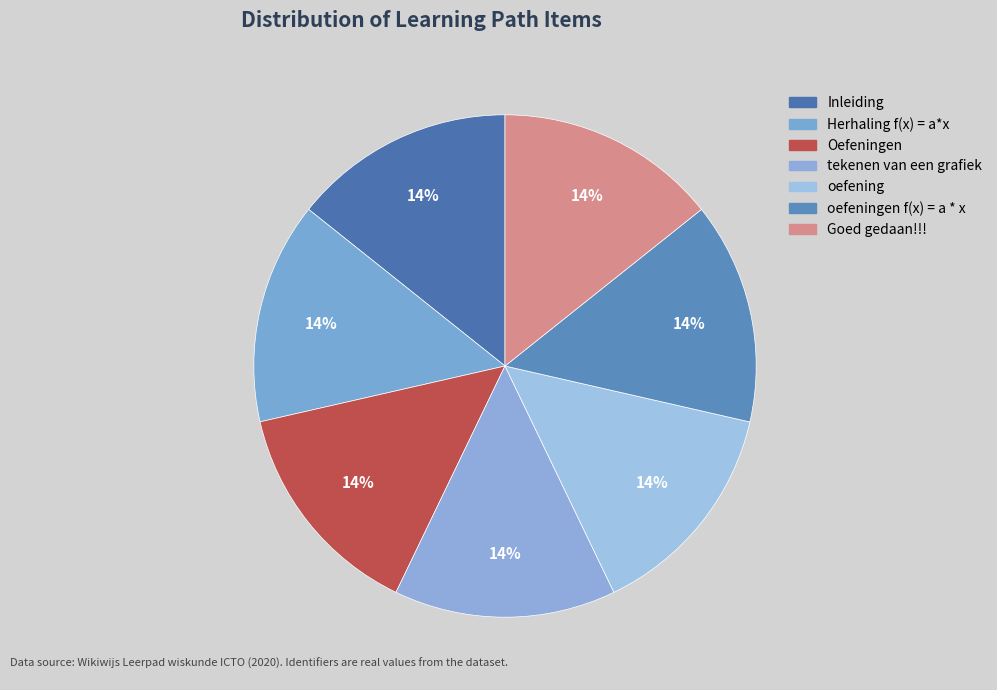

Rank the categories by value from lowest to highest.

Inleiding, oefening, tekenen van een grafiek, Herhaling f(x) = a*x, oefeningen f(x) = a * x, Goed gedaan!!!, Oefeningen